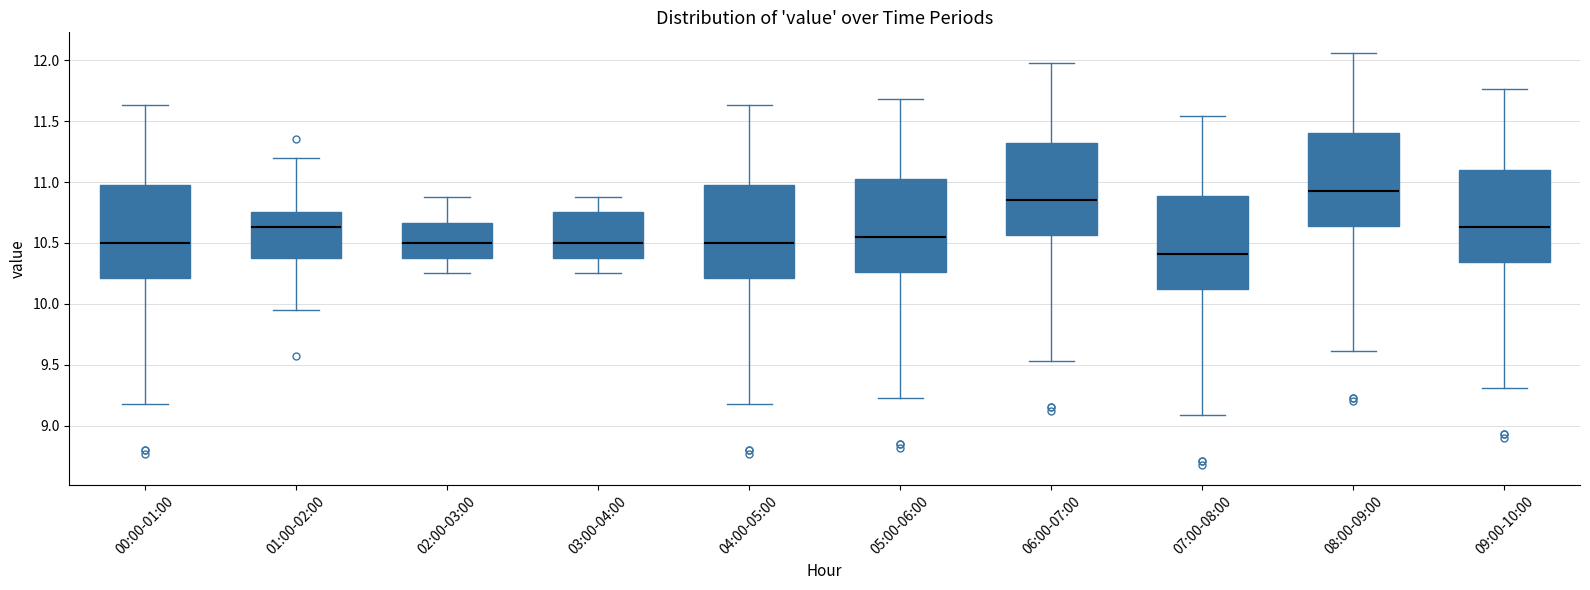

Reading left to right, transcribe this box plot: for each box, give where its median line is, the range the box spans, and where its two whiskers end, as read against the y-axis. The values are not printed on the chart, so give them approximately, as read against the axis.

00:00-01:00: median 10.50, box 10.20 to 10.95, whiskers 9.20 to 11.65
01:00-02:00: median 10.65, box 10.40 to 10.75, whiskers 9.95 to 11.20
02:00-03:00: median 10.50, box 10.40 to 10.65, whiskers 10.25 to 10.90
03:00-04:00: median 10.50, box 10.40 to 10.75, whiskers 10.25 to 10.90
04:00-05:00: median 10.50, box 10.20 to 10.95, whiskers 9.20 to 11.65
05:00-06:00: median 10.55, box 10.25 to 11.00, whiskers 9.25 to 11.70
06:00-07:00: median 10.85, box 10.55 to 11.30, whiskers 9.55 to 12.00
07:00-08:00: median 10.40, box 10.10 to 10.90, whiskers 9.10 to 11.55
08:00-09:00: median 10.95, box 10.65 to 11.40, whiskers 9.60 to 12.05
09:00-10:00: median 10.65, box 10.35 to 11.10, whiskers 9.30 to 11.75